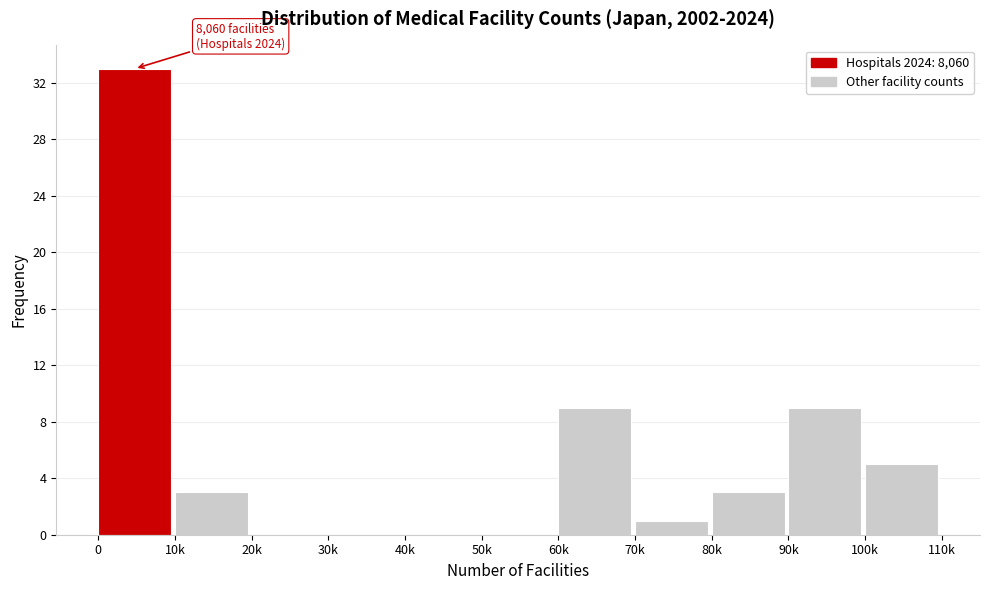

Reading left to right, transcribe all the data shown in this chart.

0=33	10k=3	20k=0	30k=0	40k=0	50k=0	60k=9	70k=1	80k=3	90k=9	100k=5